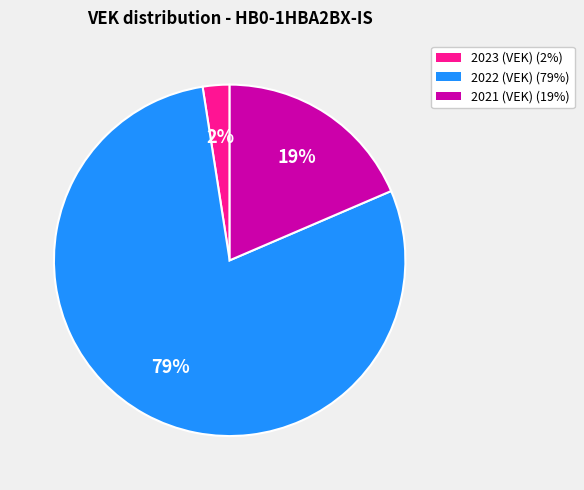

To the nearest percent, what is the average slice percentage?

33%